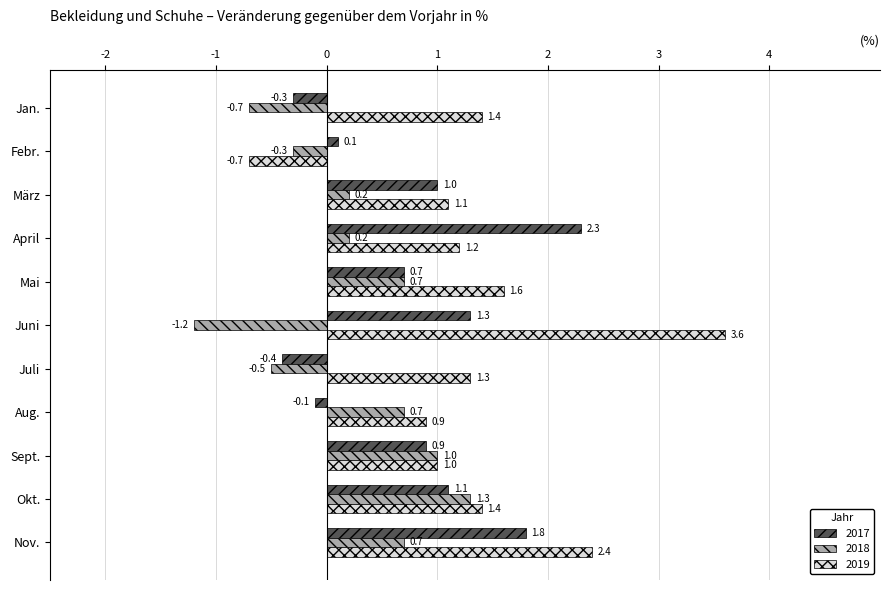

Is it true that 2018 equals 1.7 at Sept.?

False